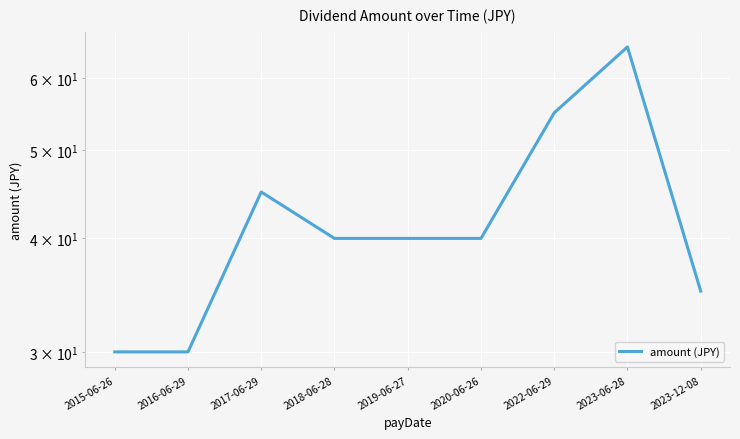

Is it true that the value at 2020-06-26 is 40?

True